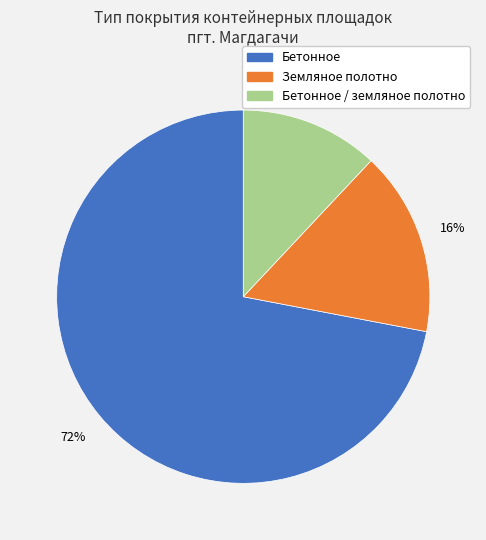

To the nearest percent, what is the average slice percentage?

33%